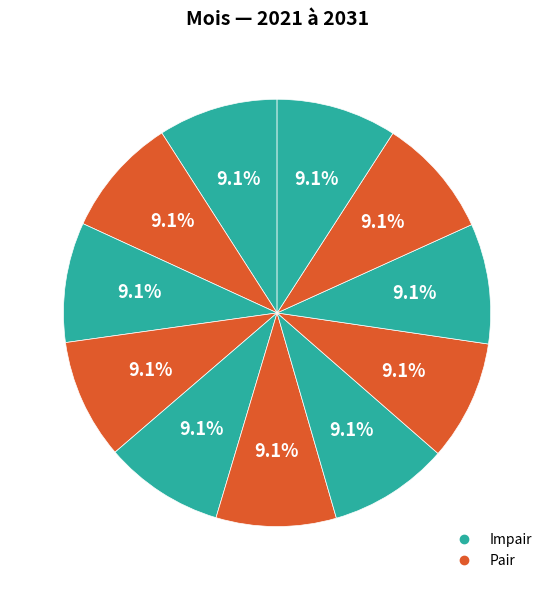

Count the number of slices in the pie.

11